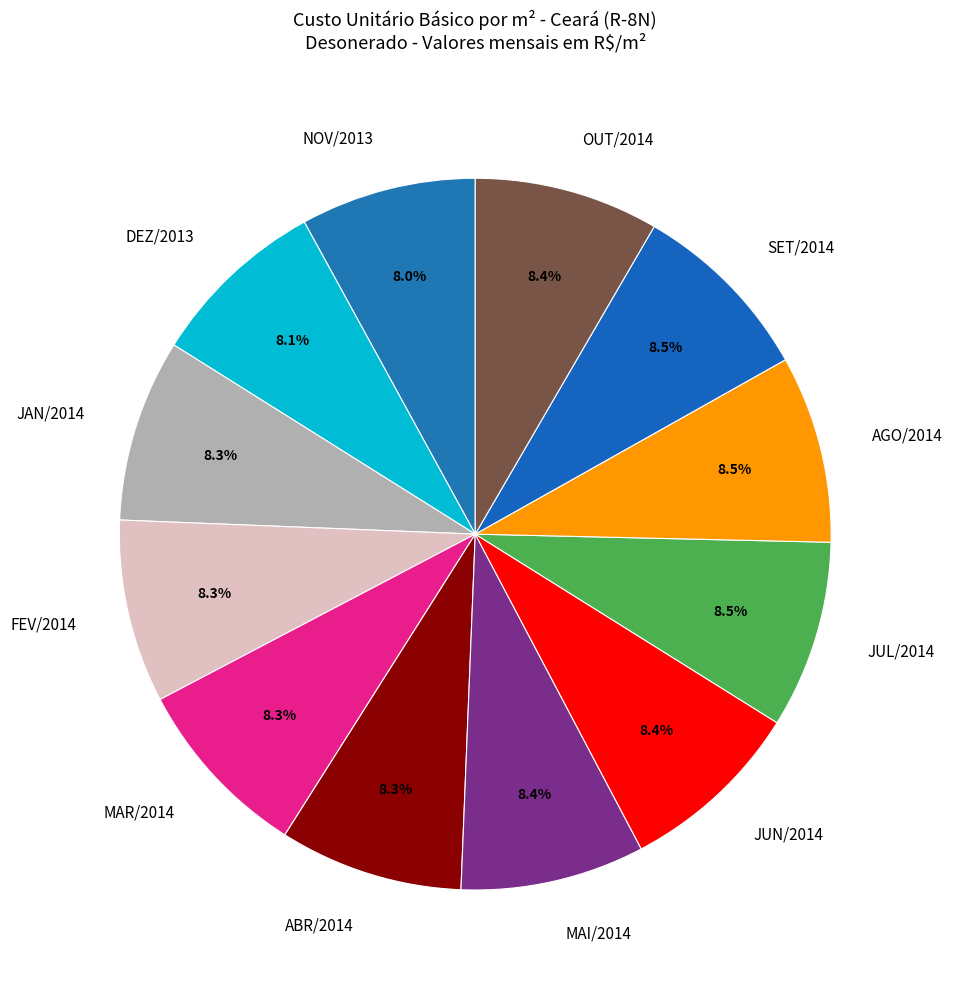

What is the ratio of the value at JUL/2014 to the value at MAI/2014?

1.0